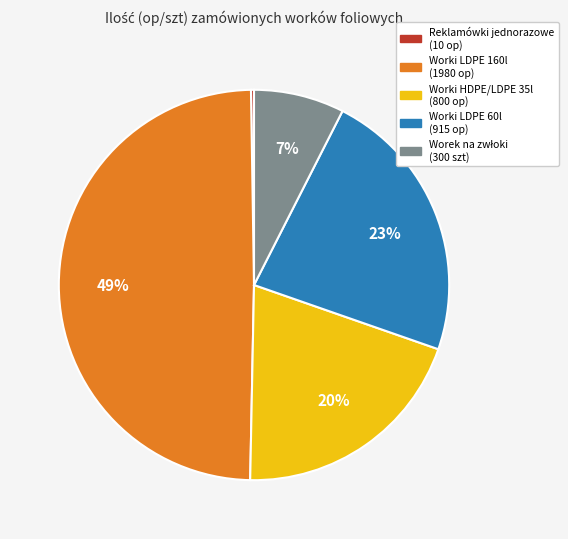

To the nearest percent, what percentage of the pie is Worki LDPE 160l (1980 op)?

49%